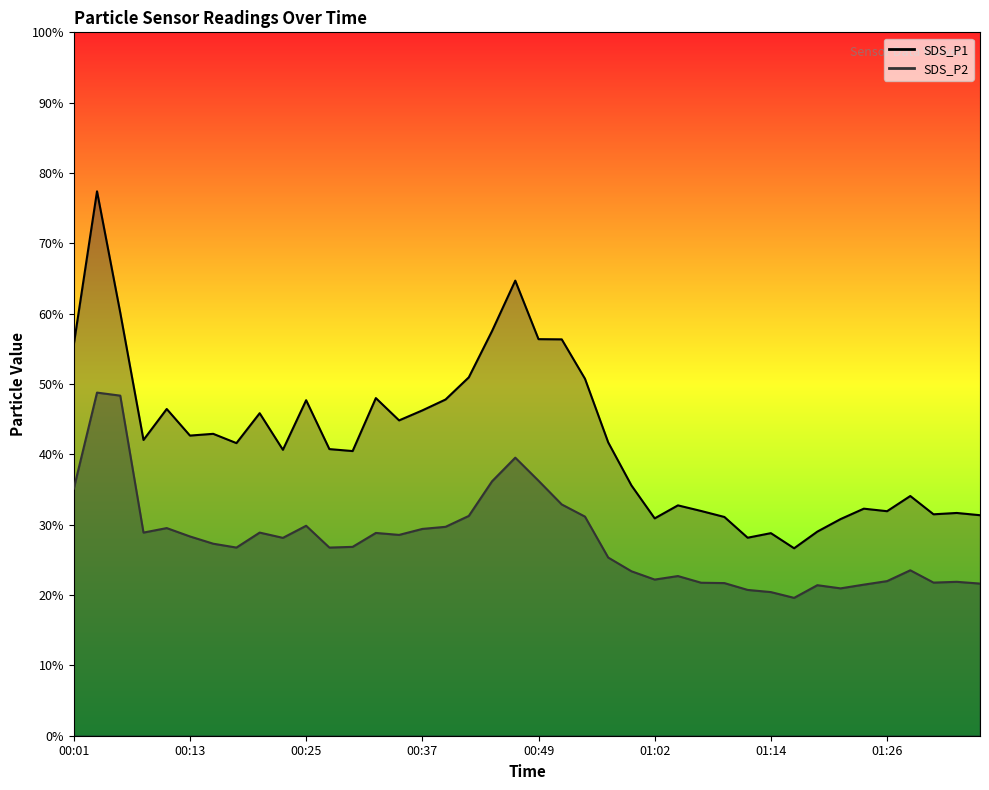

At which category does SDS_P1 reach its first local peak?

00:03